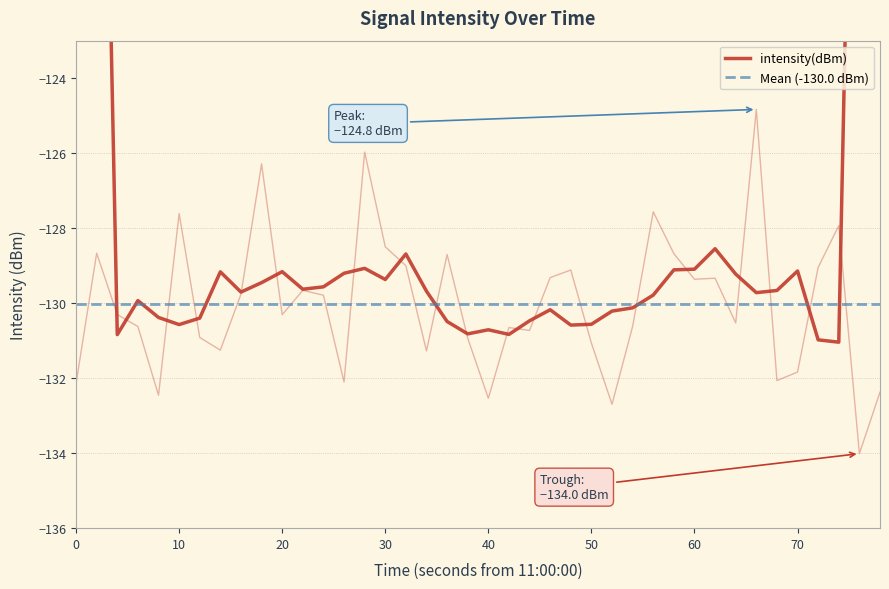

What is the maximum value shown in the chart?

-124.8